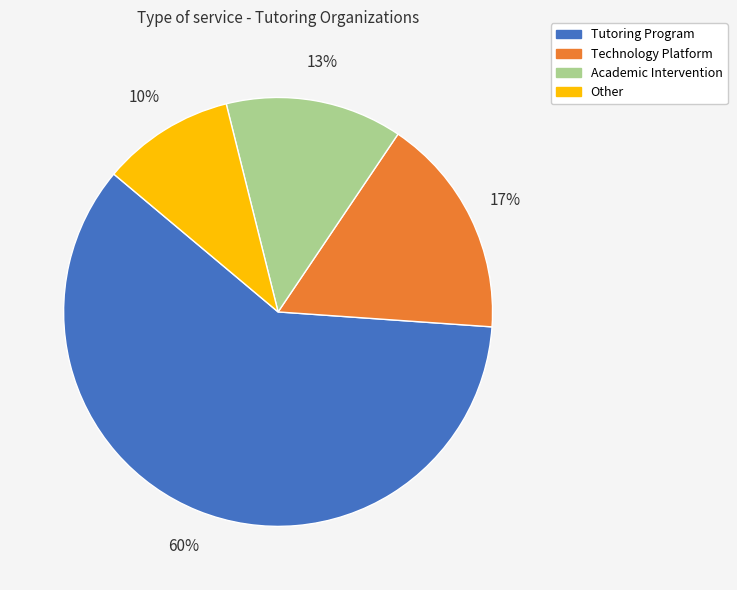

To the nearest percent, what percentage of the pie is Other?

10%